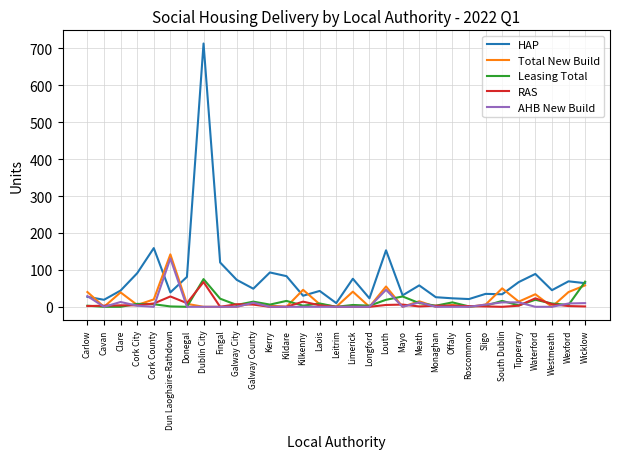

Which series has the largest total across all categories?

HAP